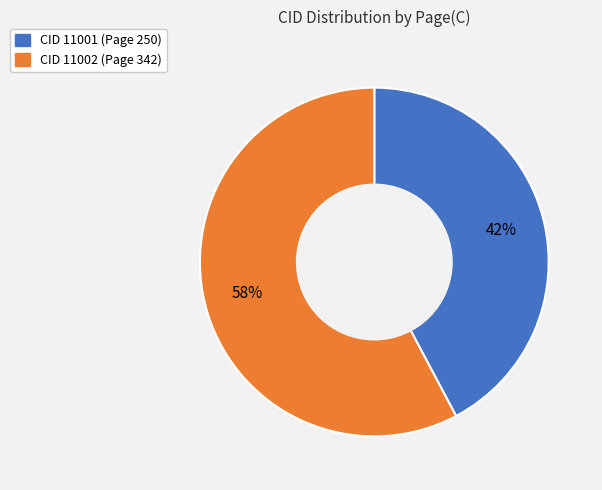

To the nearest percent, what is the average slice percentage?

50%